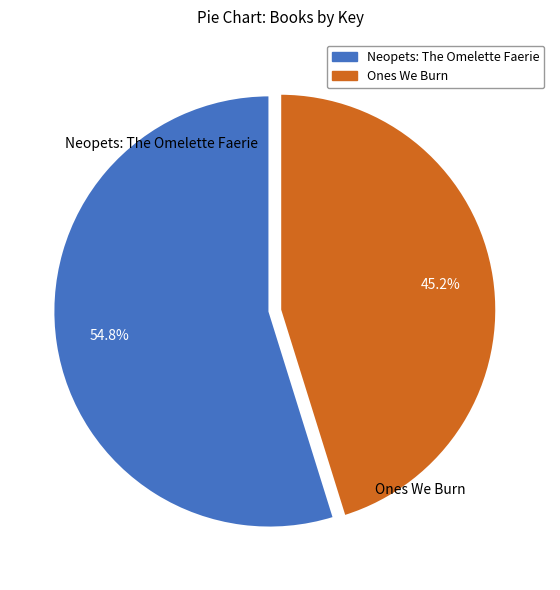

Is it true that Neopets: The Omelette Faerie is 55% of the pie?

True